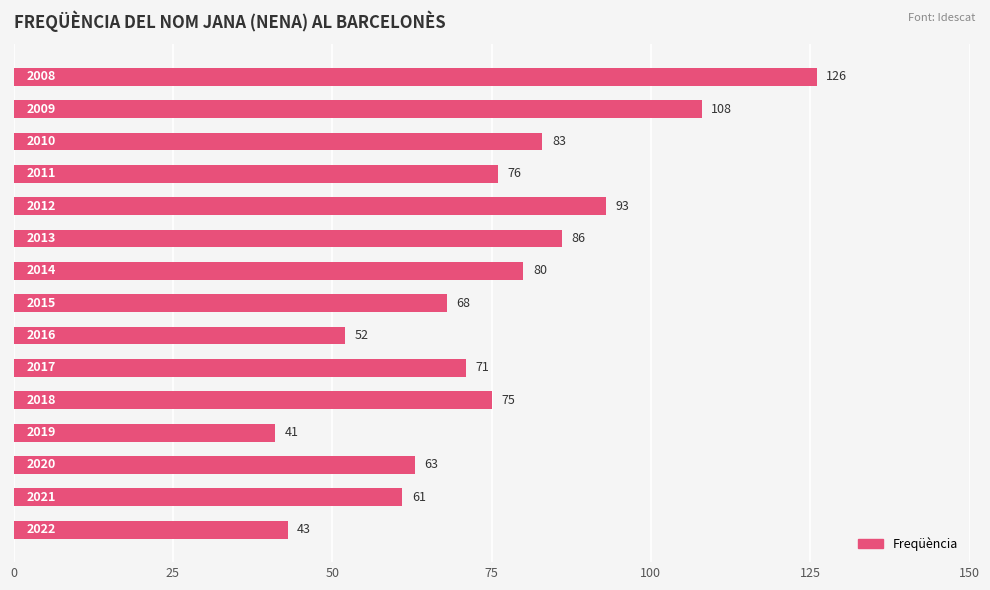

Does the chart contain any negative values?

No